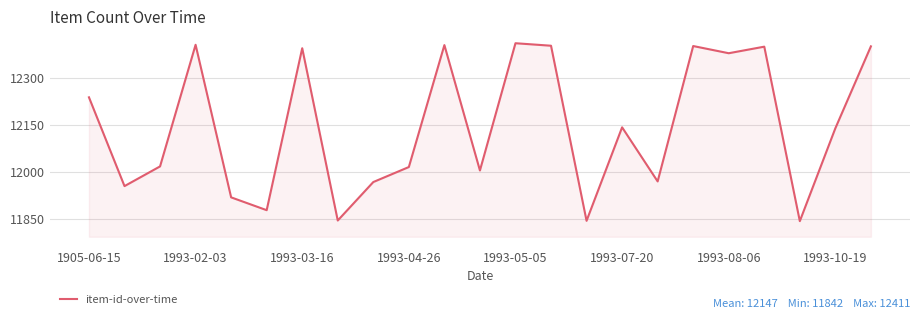

What is the maximum value shown in the chart?

12411